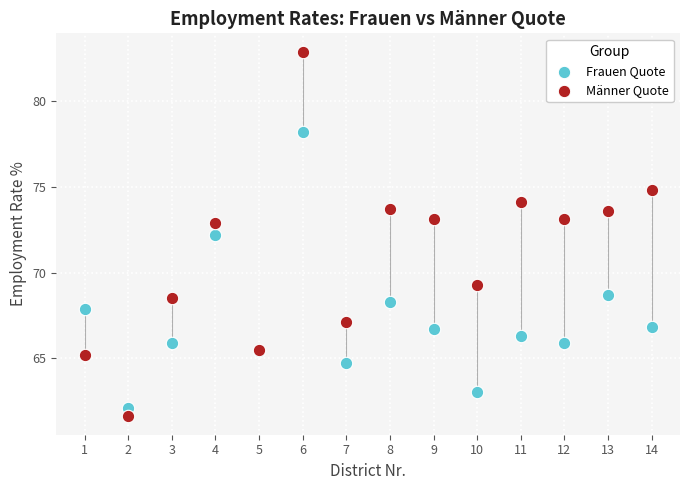

In the Frauen Quote series, what Y value is closest to 70?

68.7